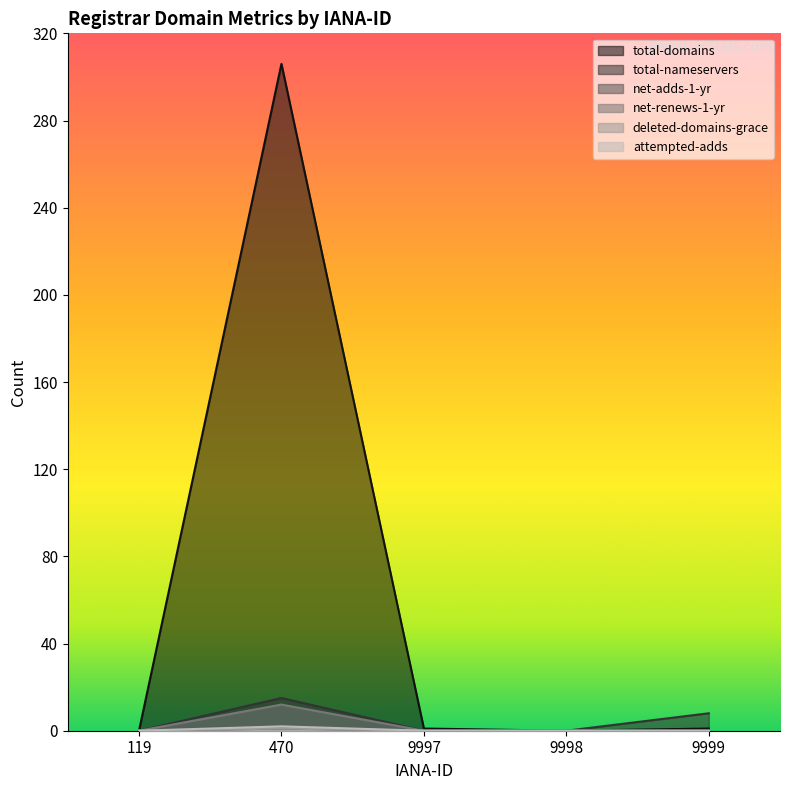

The value of attempted-adds at 9999 is 1. True or false?

False